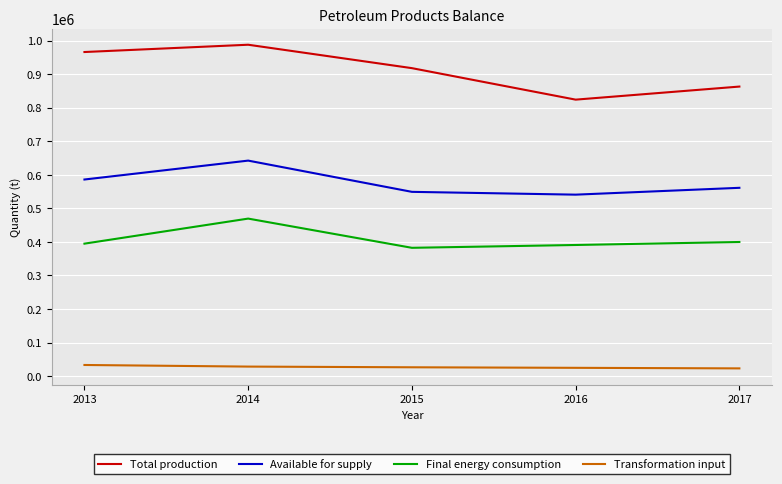

The Total production series shows 823853 at 2016. True or false?

True